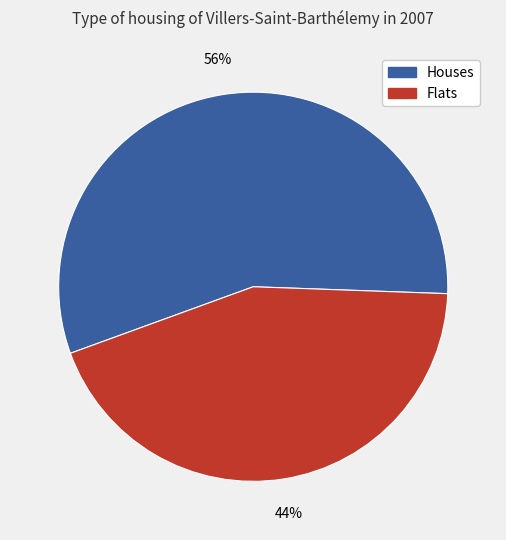

To the nearest percent, what is the average slice percentage?

50%